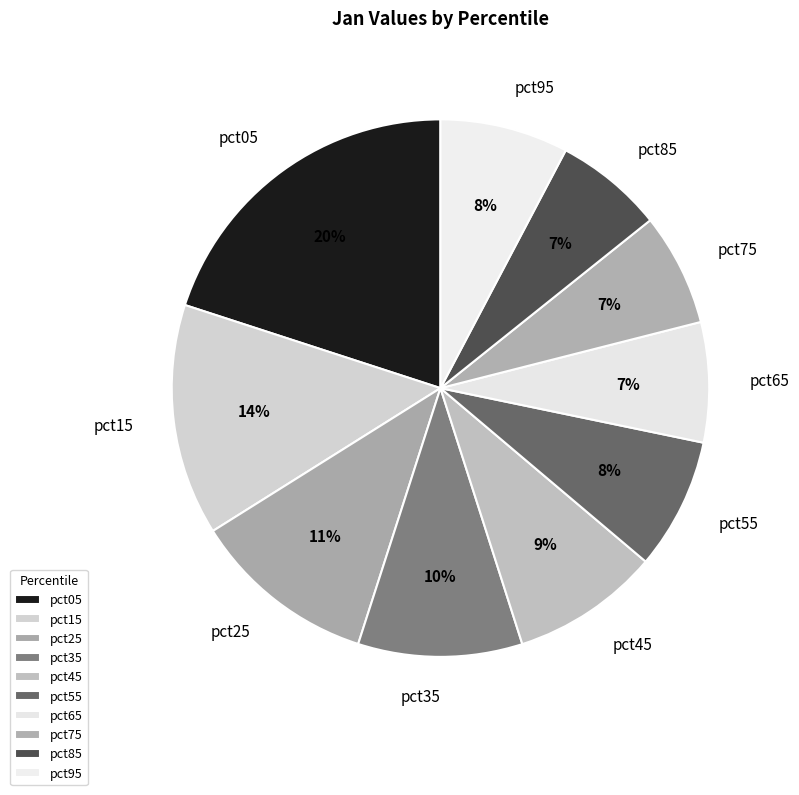

To the nearest percent, what is the difference between the largest and smallest slice percentages?

13%